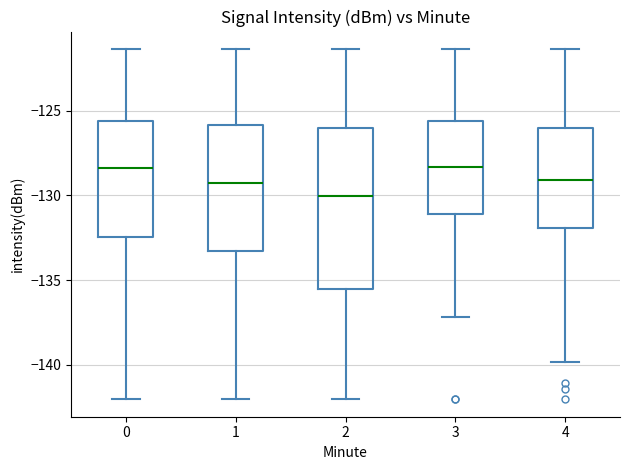

Reading left to right, transcribe this box plot: for each box, give where its median line is, the range the box spans, and where its two whiskers end, as read against the y-axis. The values are not printed on the chart, so give them approximately, as read against the axis.

0: median -128.5, box -132.5 to -125.5, whiskers -142.0 to -121.5
1: median -129.5, box -133.5 to -126.0, whiskers -142.0 to -121.5
2: median -130.0, box -135.5 to -126.0, whiskers -142.0 to -121.5
3: median -128.5, box -131.0 to -125.5, whiskers -137.0 to -121.5
4: median -129.0, box -132.0 to -126.0, whiskers -140.0 to -121.5